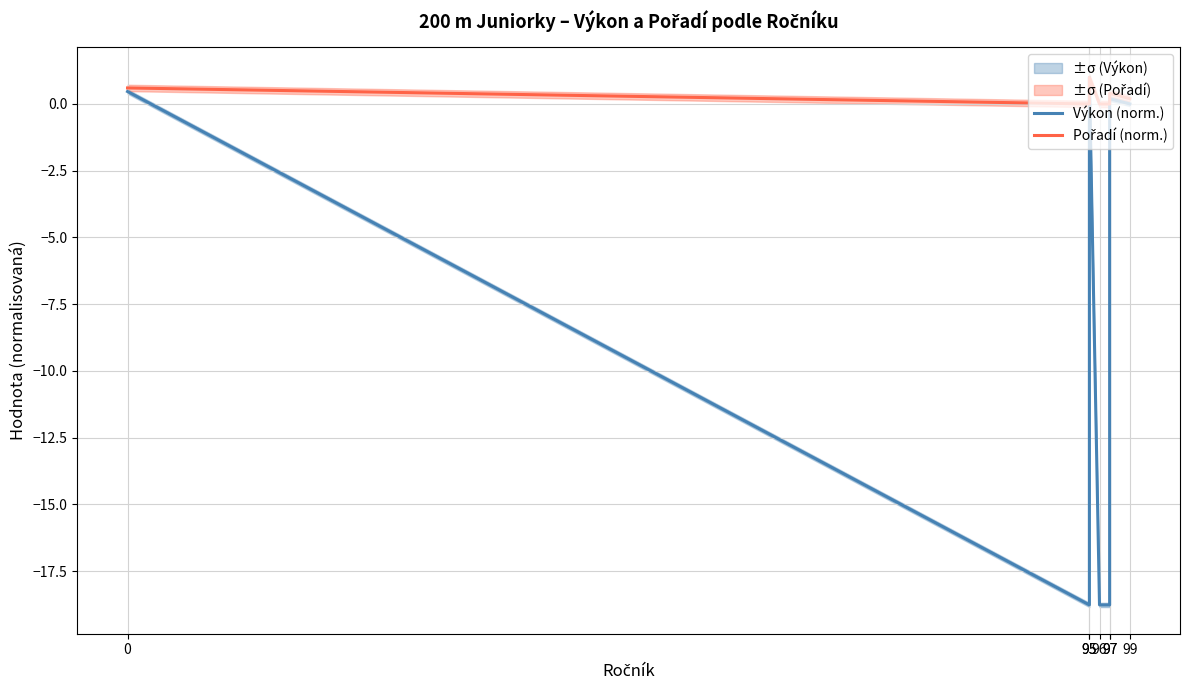

What is the difference between the maximum and second lowest values in the Výkon (norm.) series?

19.8